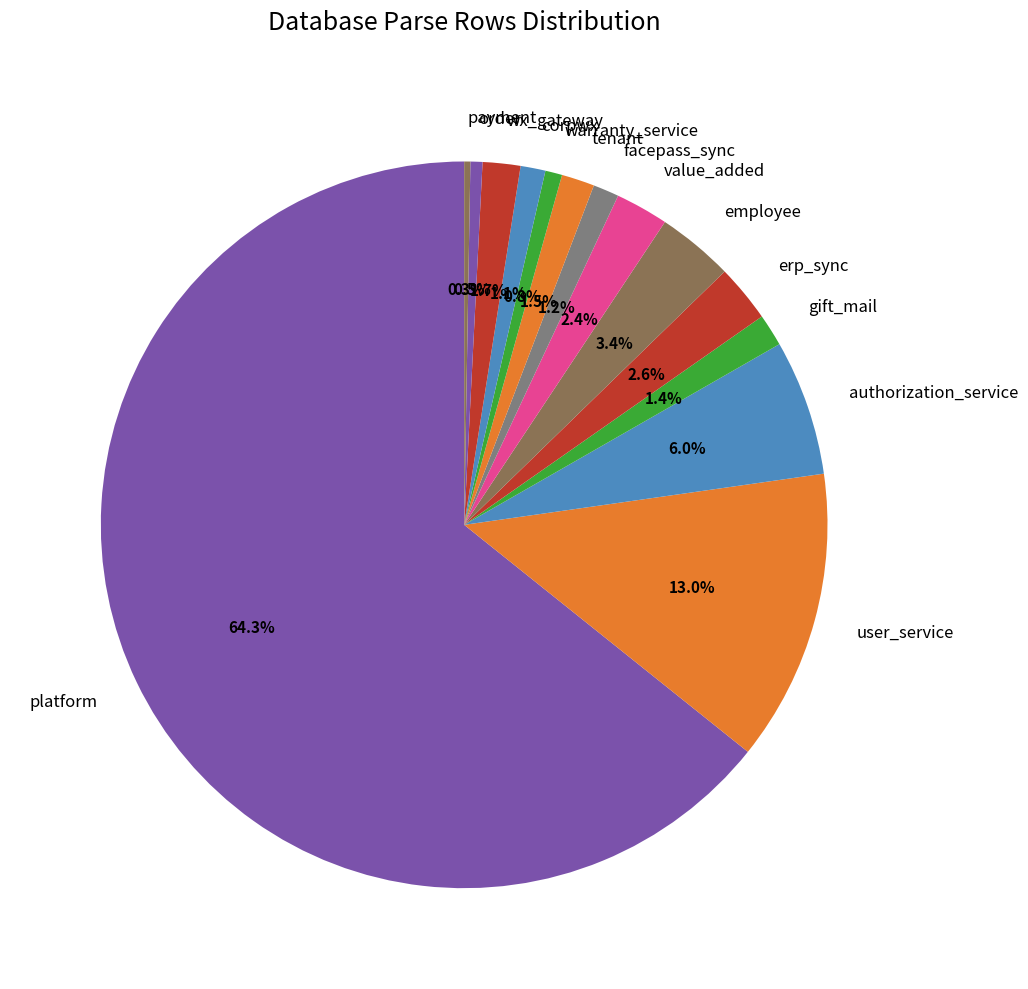

To the nearest percent, what portion does corpwx represent?

1%